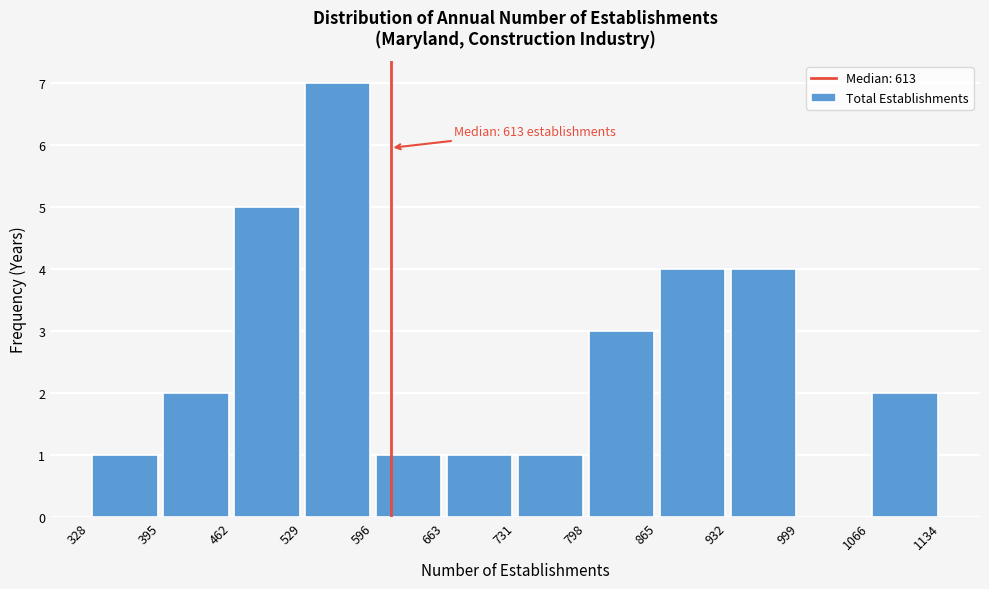

Over which range of the x-axis is the bar tallest?

529 to 596